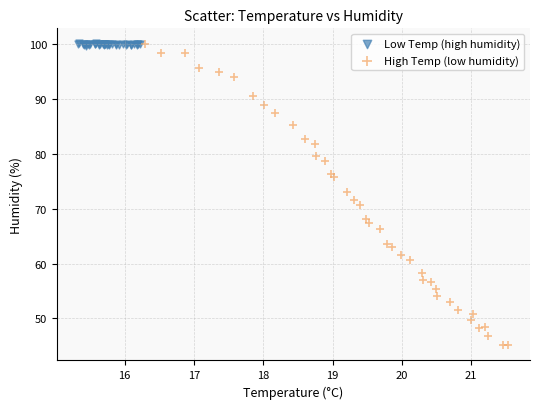

Which series has the largest Y range (max minus min)?

High Temp (low humidity)